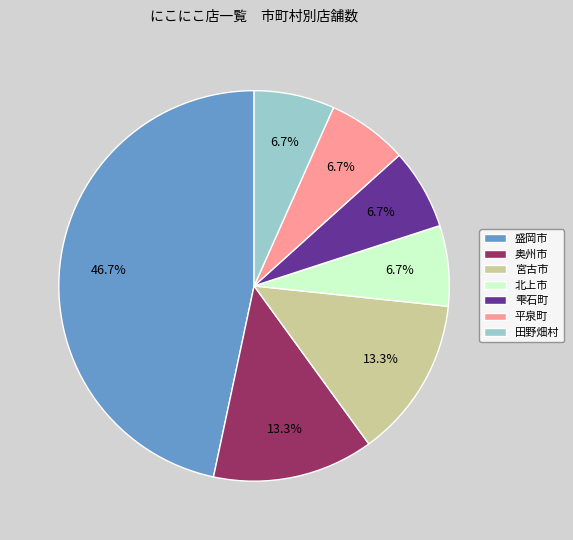

What percentage is the 盛岡市 slice, to the nearest percent?

47%